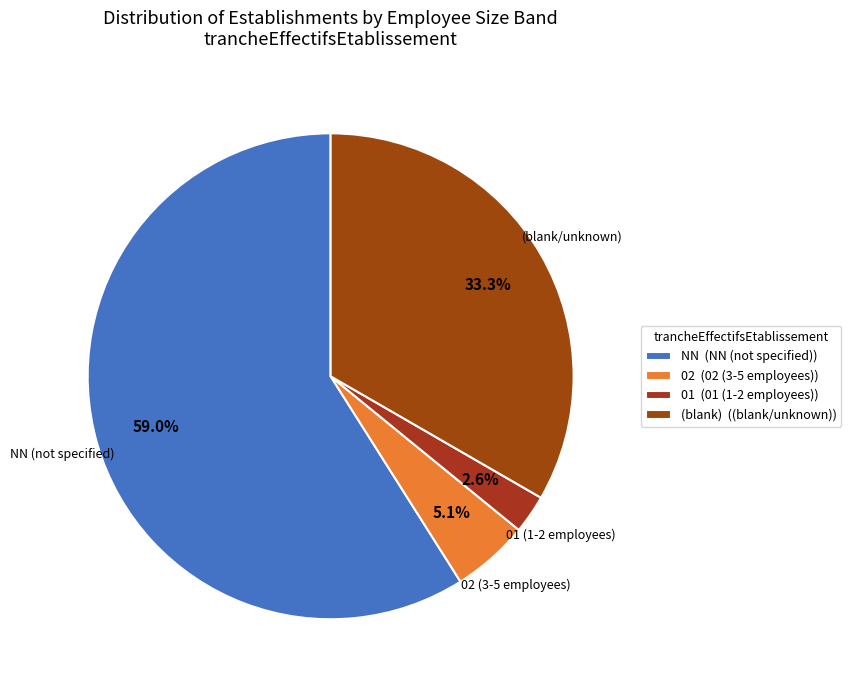

Which category accounts for the majority?

NN (not specified)